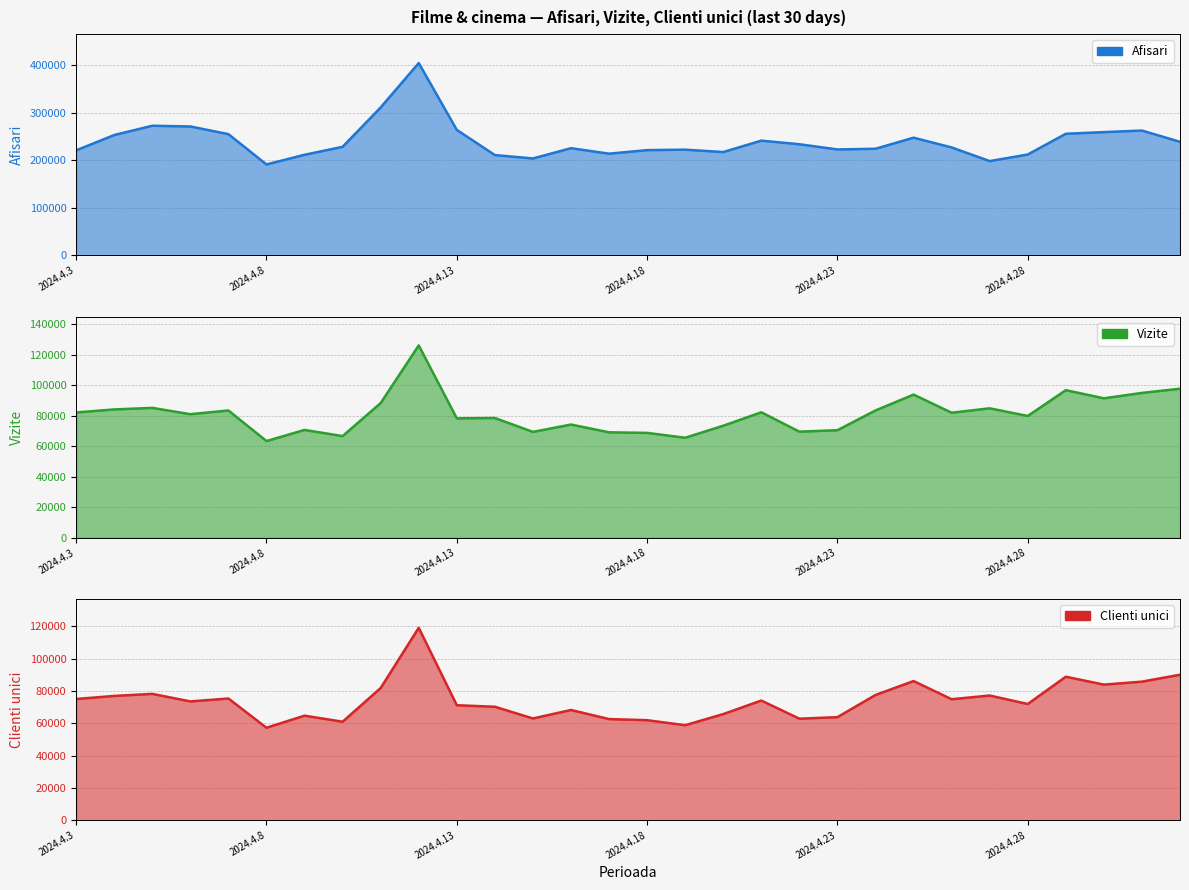

Where is the first local minimum for Afisari?

2024.4.8